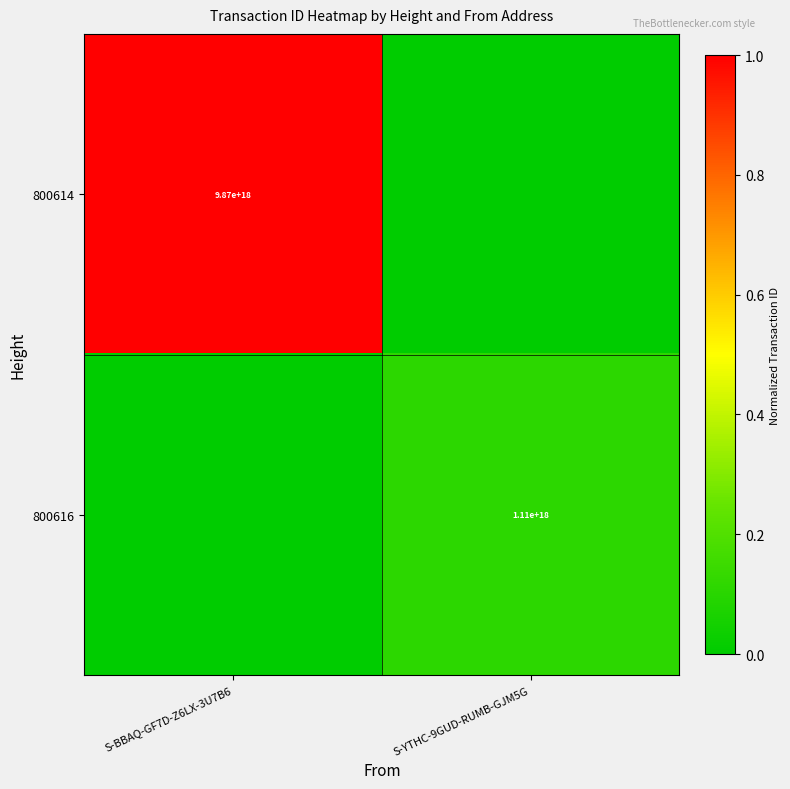

Is it true that 800616 equals 607302121972562944 at S-YTHC-9GUD-RUMB-GJM5G?

False